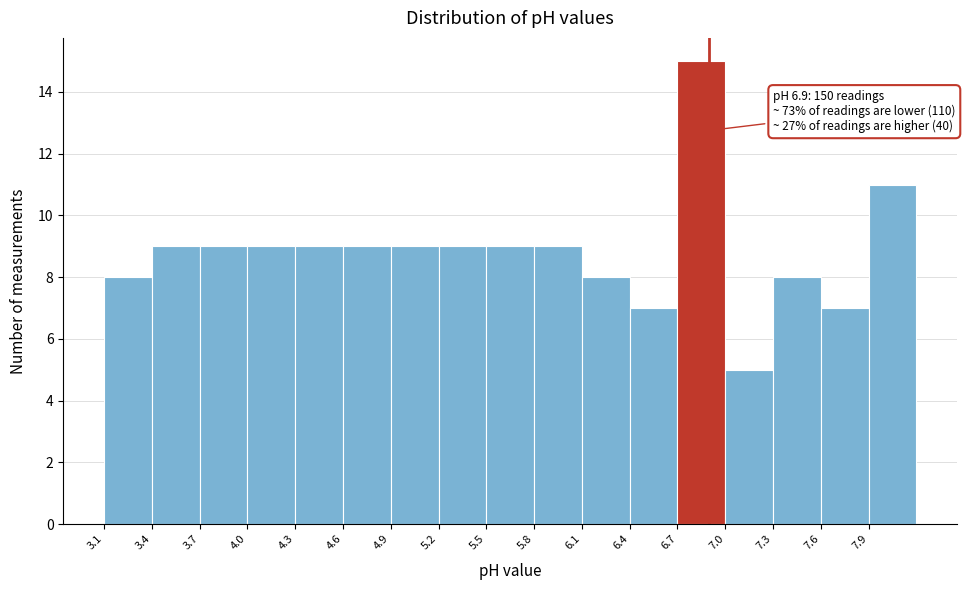

Over which range of the x-axis is the bar tallest?

6.7 to 7.0